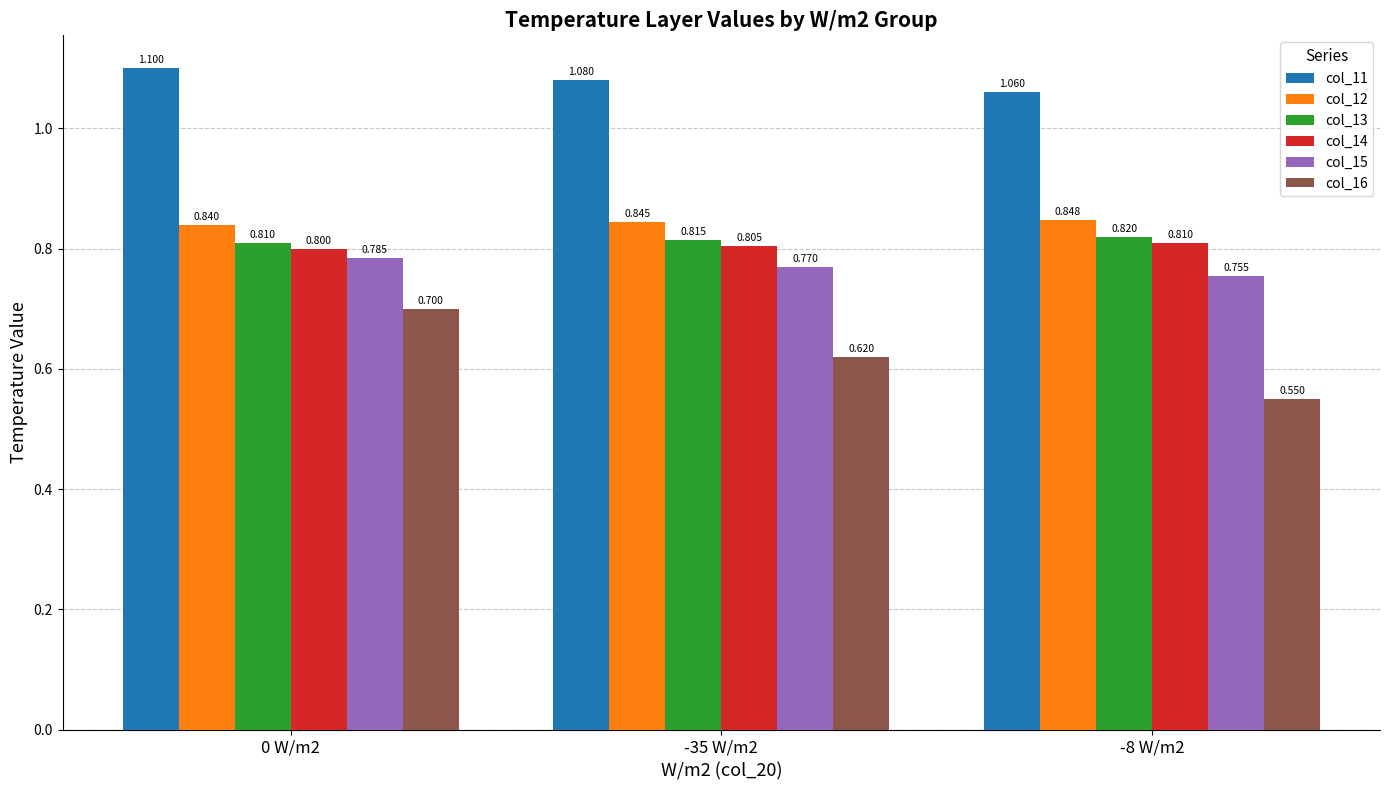

Is the value of col_14 at -35 W/m2 greater than the value of col_16 at -35 W/m2?

Yes